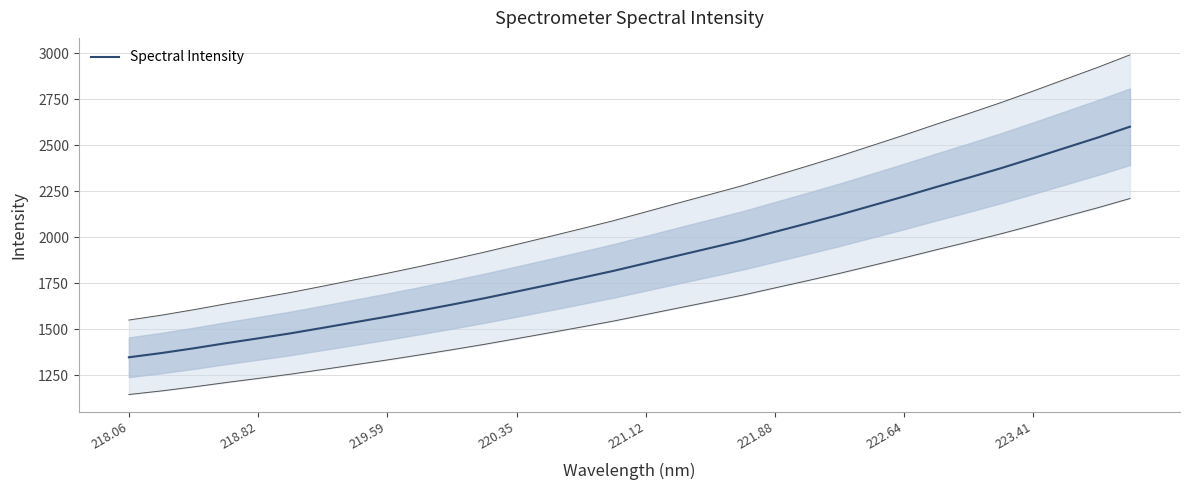

What position from the left is 218.06?

1